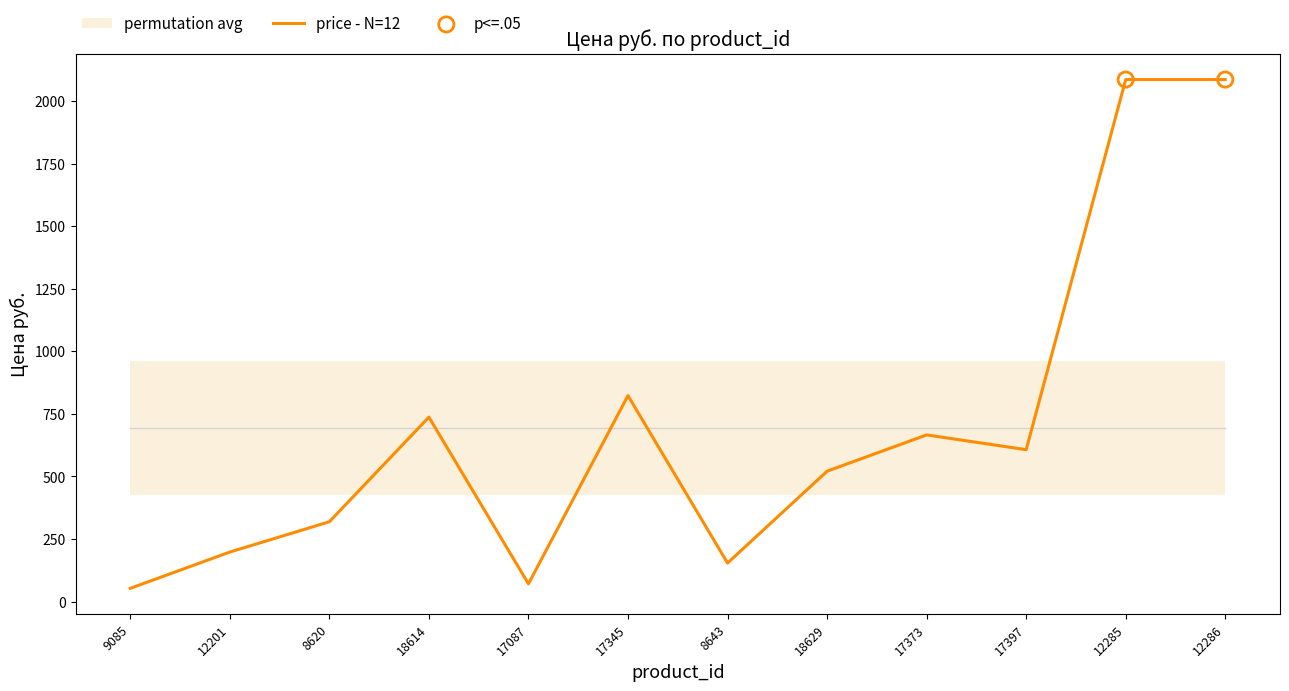

Approximately how many times larger is the value at 12201 compared to 8643?

1.3